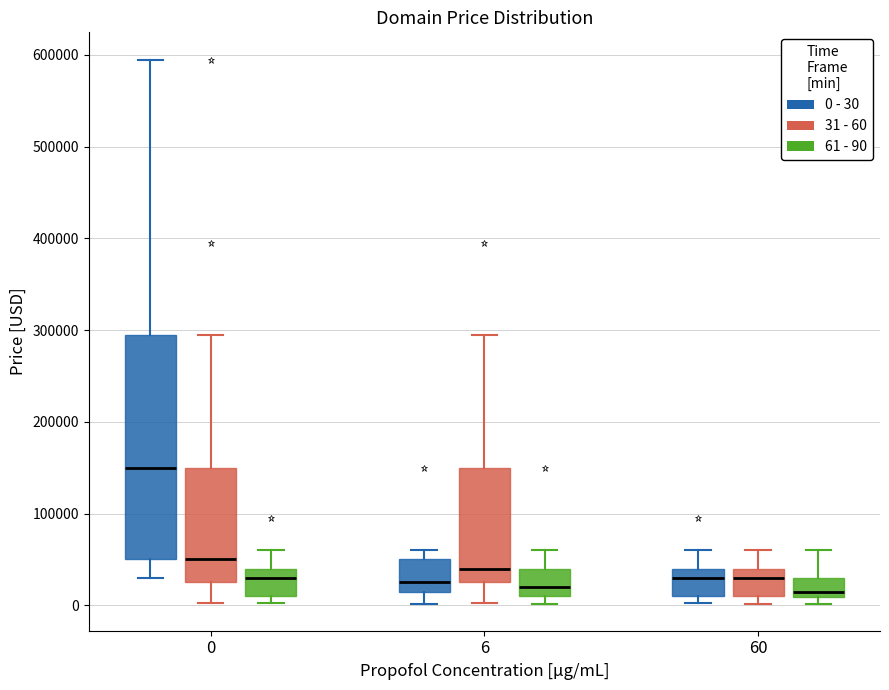

Which box's median line is the highest?

0 (0 - 30)